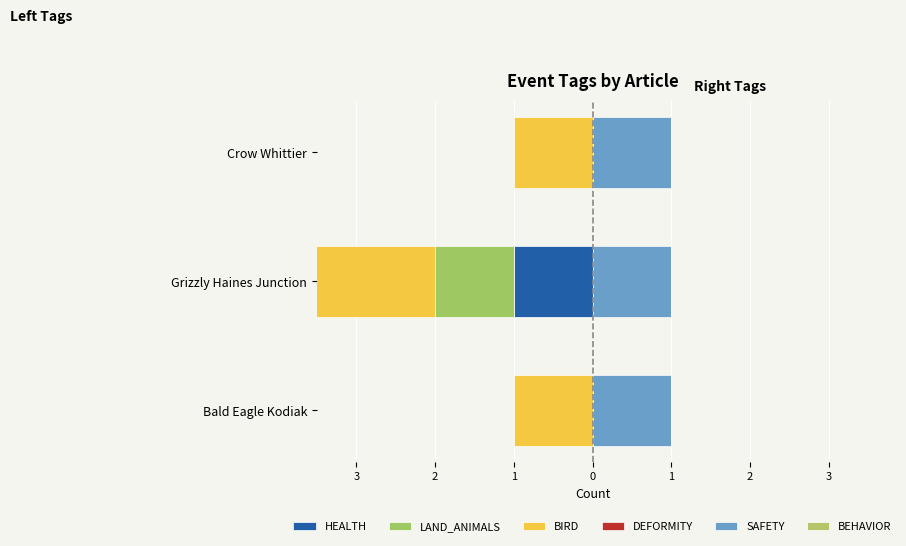

Is it true that LAND_ANIMALS equals 1.4 at Crow Whittier?

False